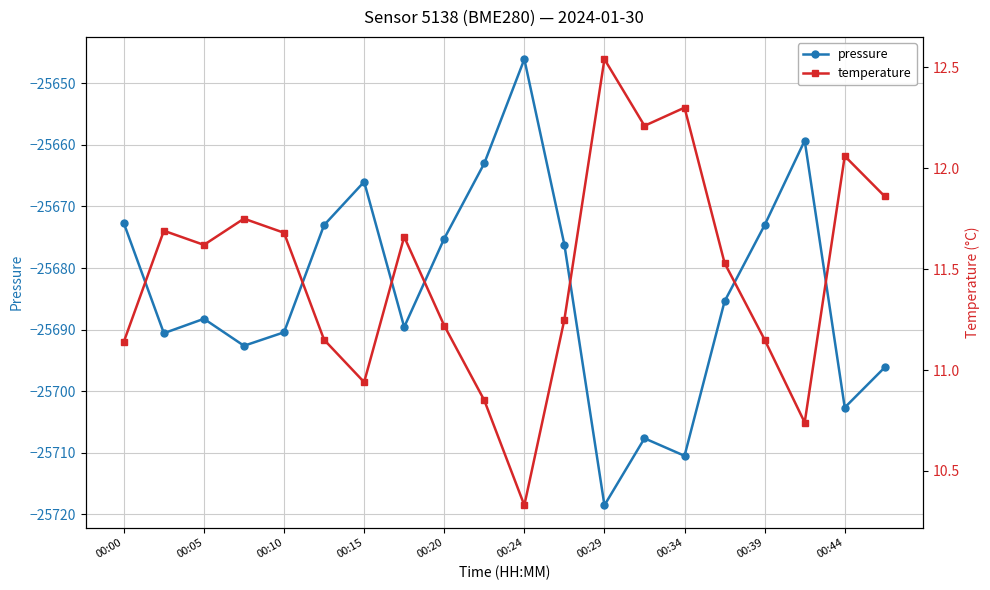

At which label does pressure reach its peak?

00:24